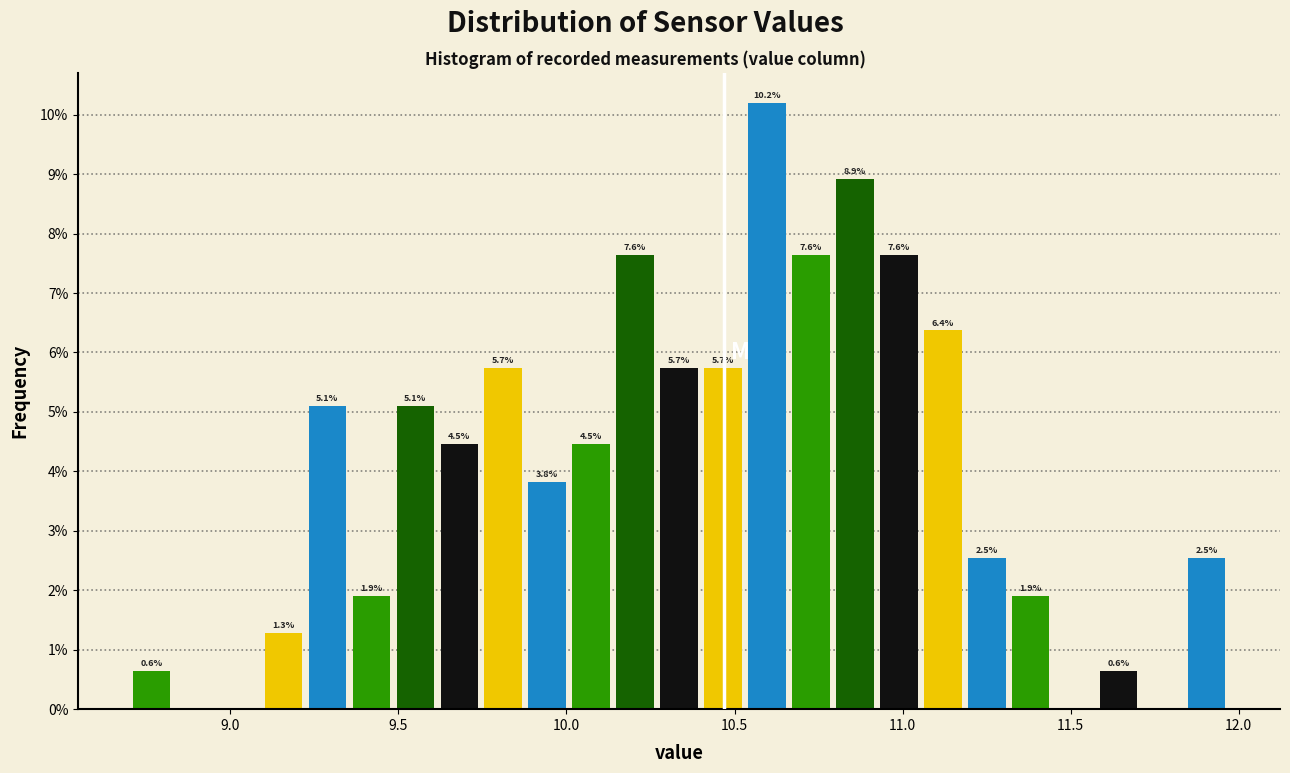

Read against the x-axis, roughly where is the centre of the tallest bar?

10.60